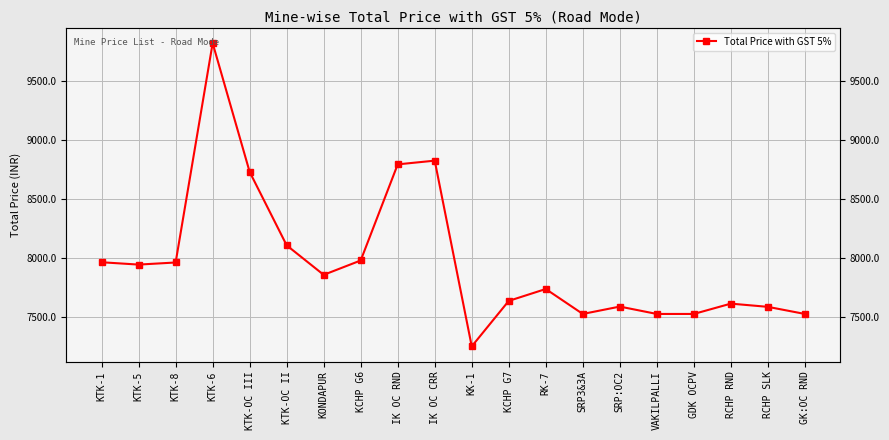

What is the smallest value displayed?

7256.0